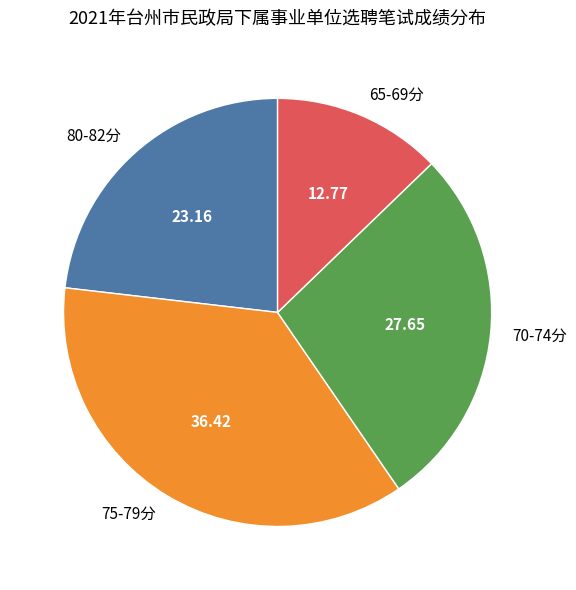

Approximately how many times larger is the value at 70-74分 compared to 75-79分?

0.8